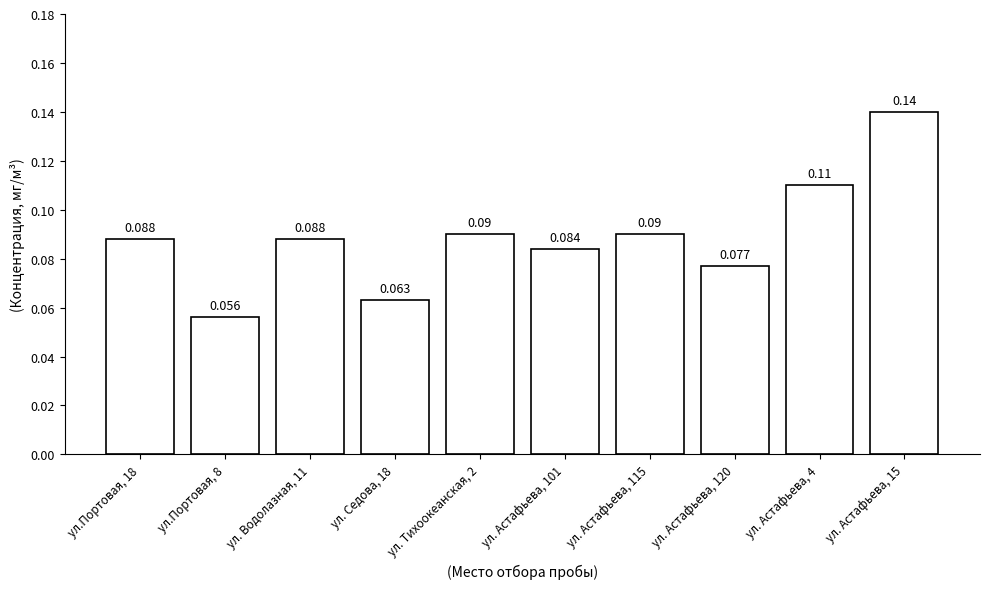

Count the values in the range 0 to 1.

10